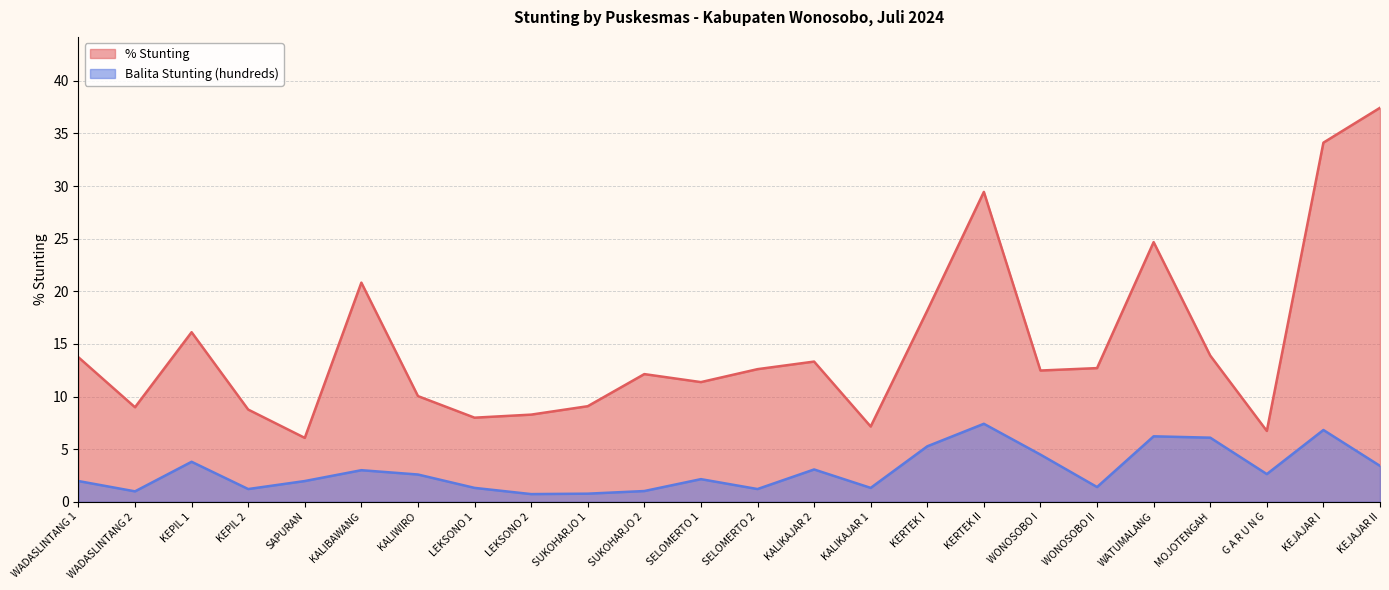

Which has a higher value, KALIKAJAR 1 or KALIKAJAR 2?

KALIKAJAR 2